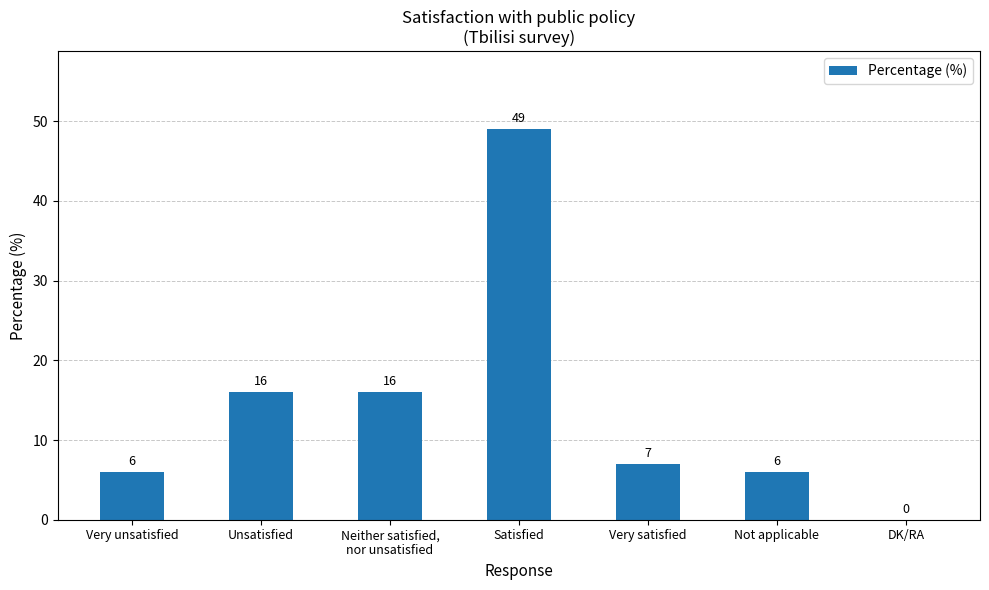

Is it true that the value at Unsatisfied is 27?

False